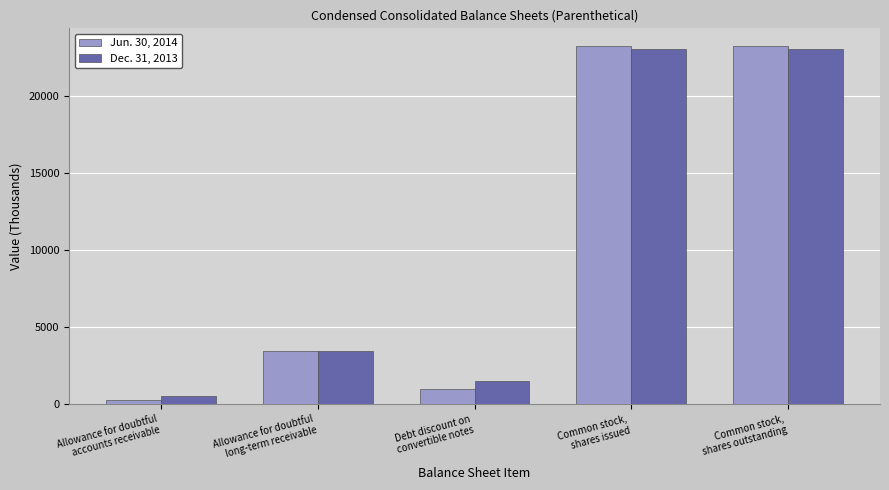

Reading left to right, what are all the values shown in this chart?

Jun. 30, 2014: 297	3431	999	23230	23230
Dec. 31, 2013: 533	3431	1533	23038	23038